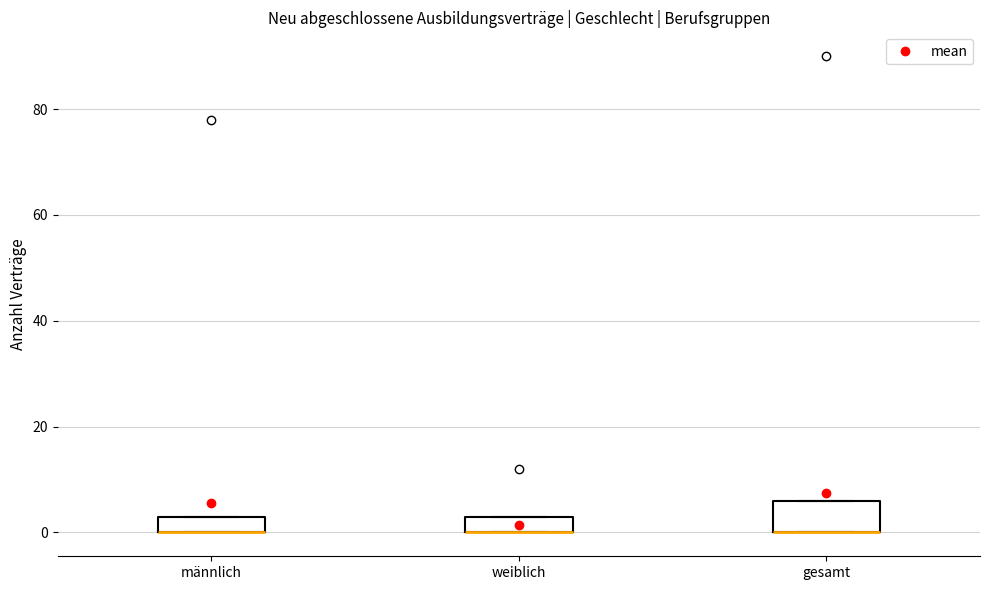

Which box is the tallest, from its lower edge to its upper edge?

gesamt